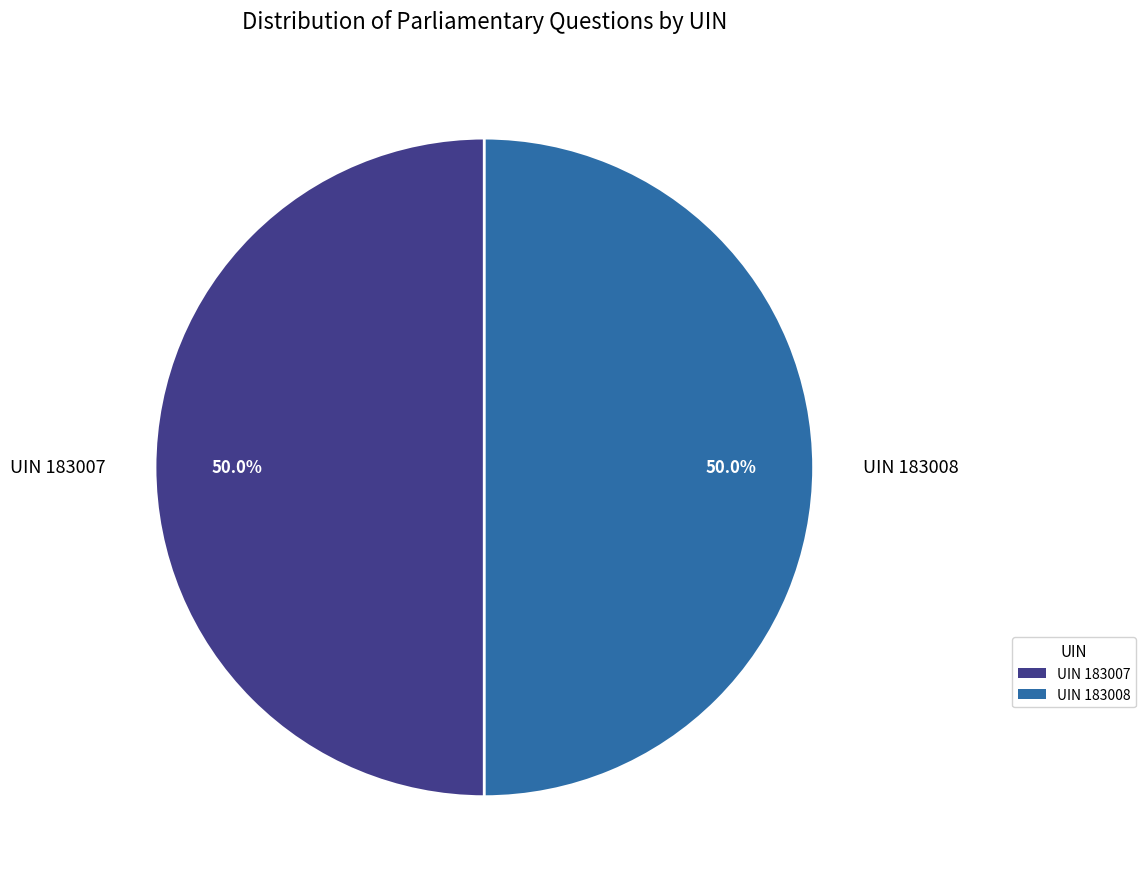

What is the ratio of the value at UIN 183008 to the value at UIN 183007?

1.0